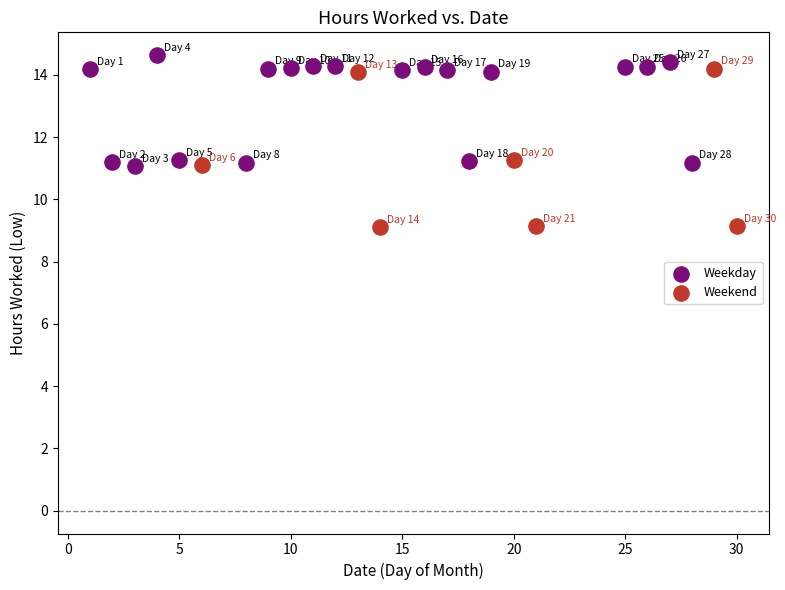

Which series has the largest Y range (max minus min)?

Weekend